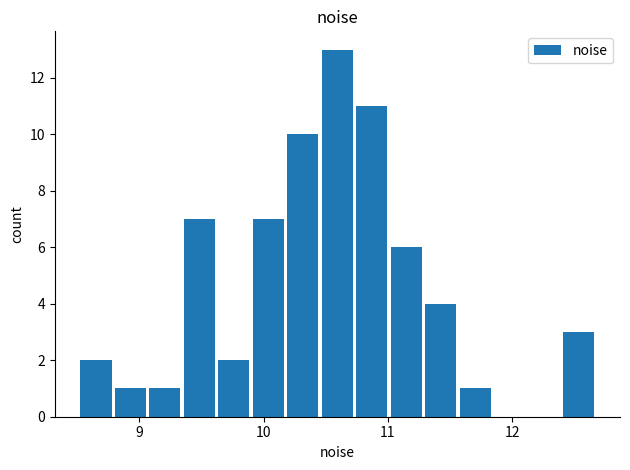

Around what value on the x-axis is the tallest bar? Give the approximate position of its centre, as read against the axis.

10.6